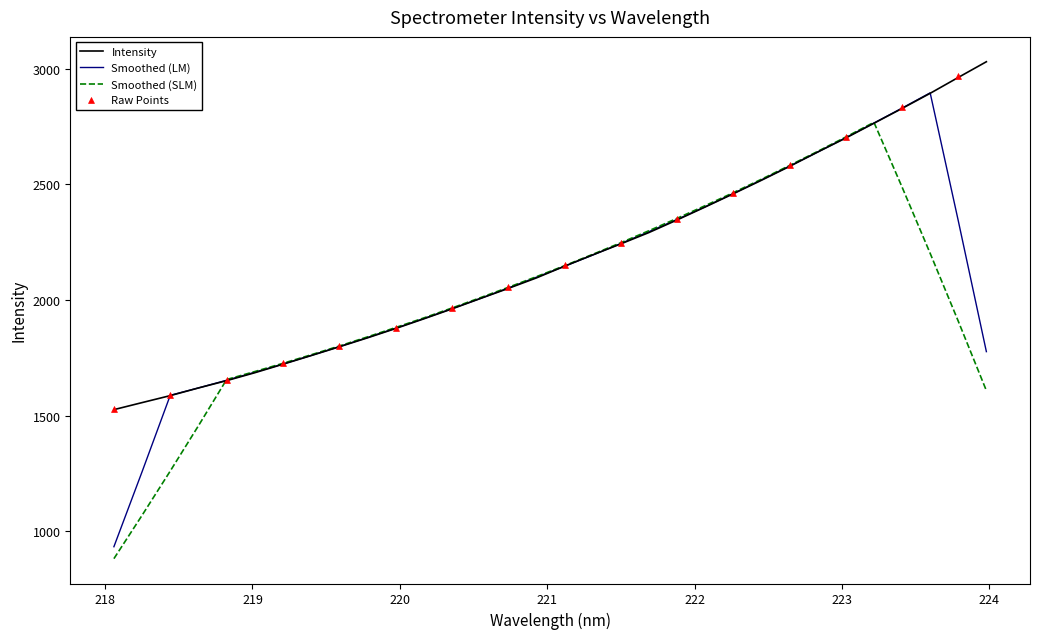

What is the highest value of the Smoothed (LM) series?

2895.5